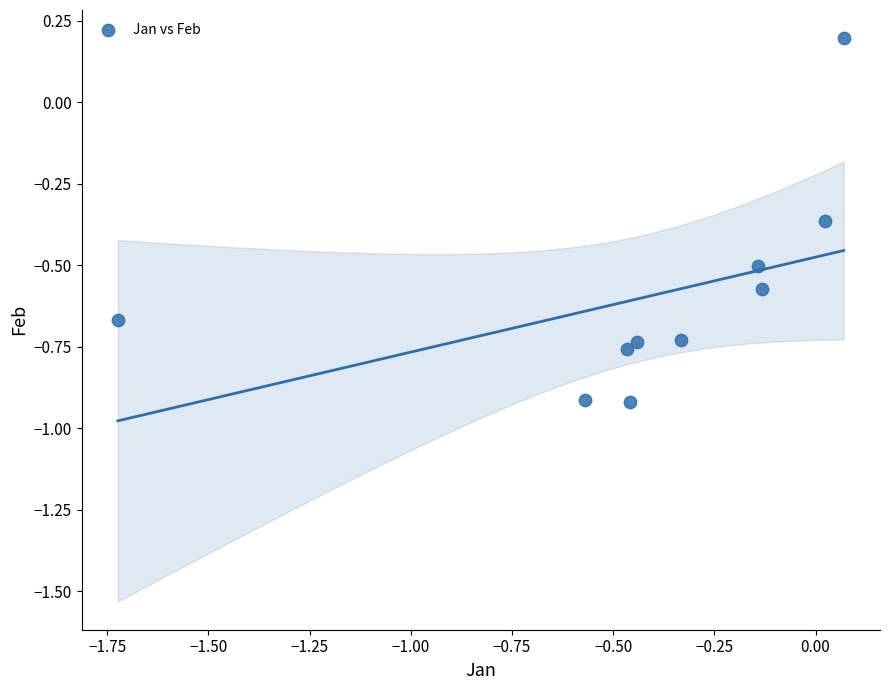

What is the range of X values (max minus min)?

1.8